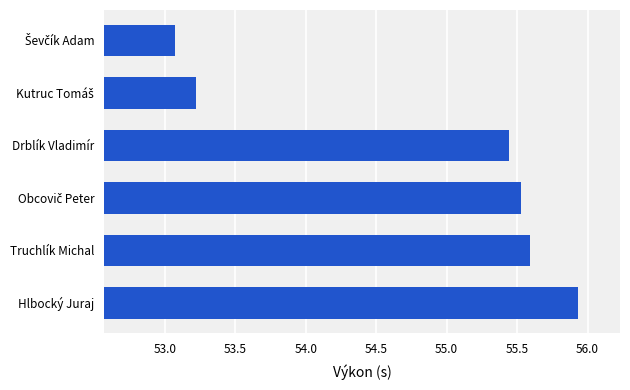

True or false: the data shows 28.9 at Hlbocký Juraj.

False